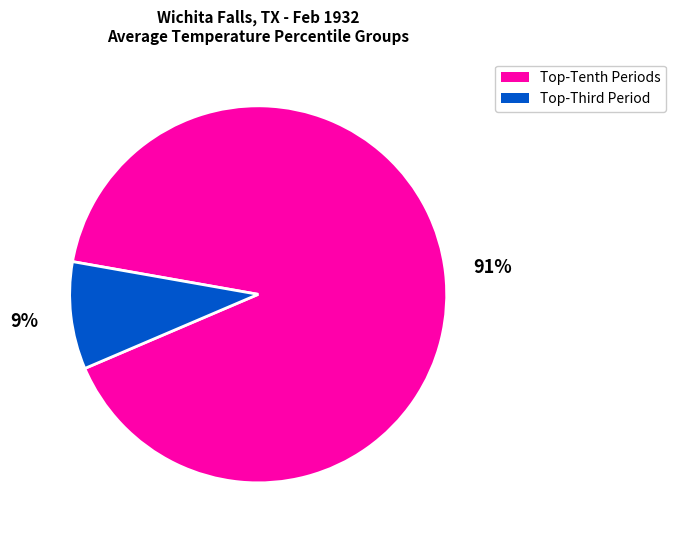

What is the largest slice in the pie chart?

Top-Tenth Periods